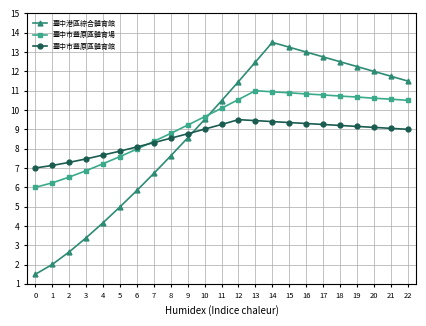

What is the value of the 臺中市豐原區體育場 point at the 13th from the left?

10.5